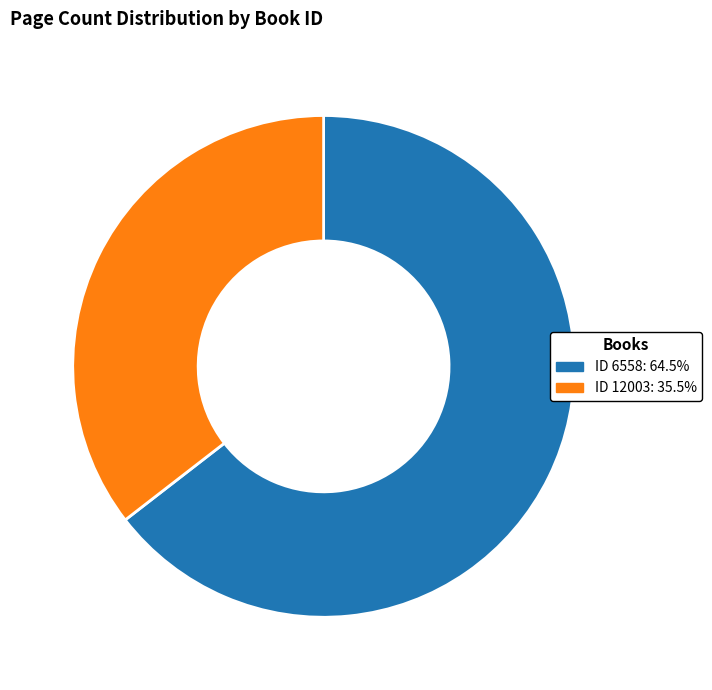

Is the sum of ID 12003: 35.5% and ID 6558: 64.5% greater than half?

Yes